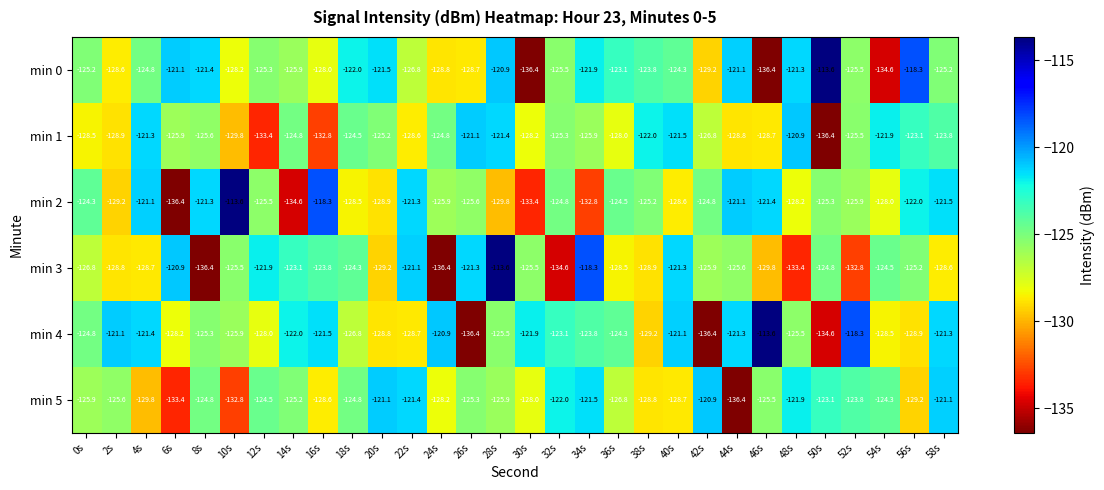

Which series has the largest total across all categories?

min 4